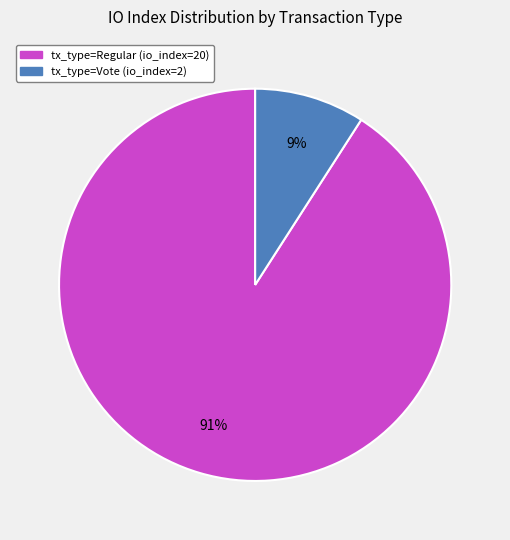

Between tx_type=Regular (io_index=20) and tx_type=Vote (io_index=2), which is larger?

tx_type=Regular (io_index=20)